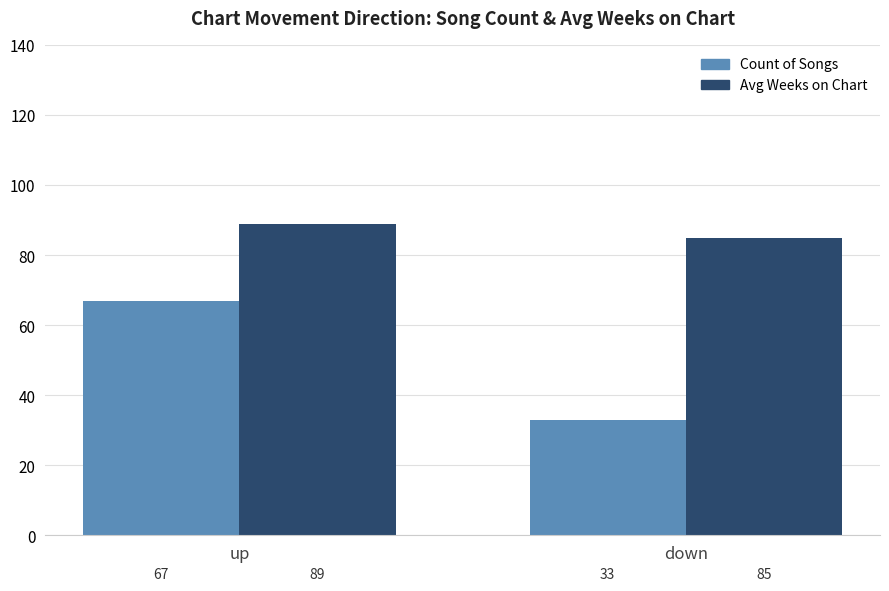

What is the spread (max minus min) of values at down?

52